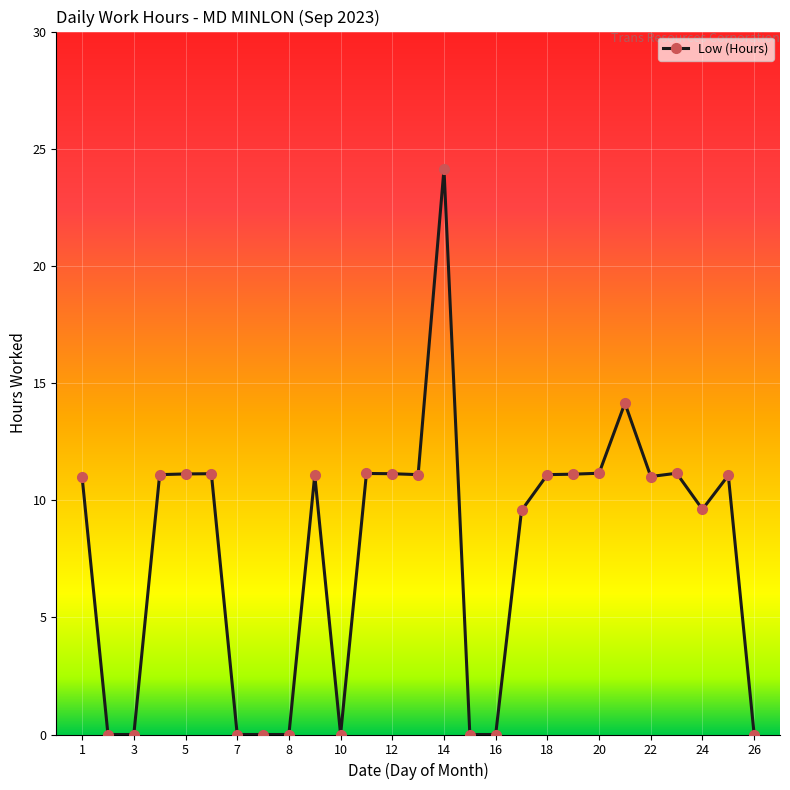

What is the average value?

7.9